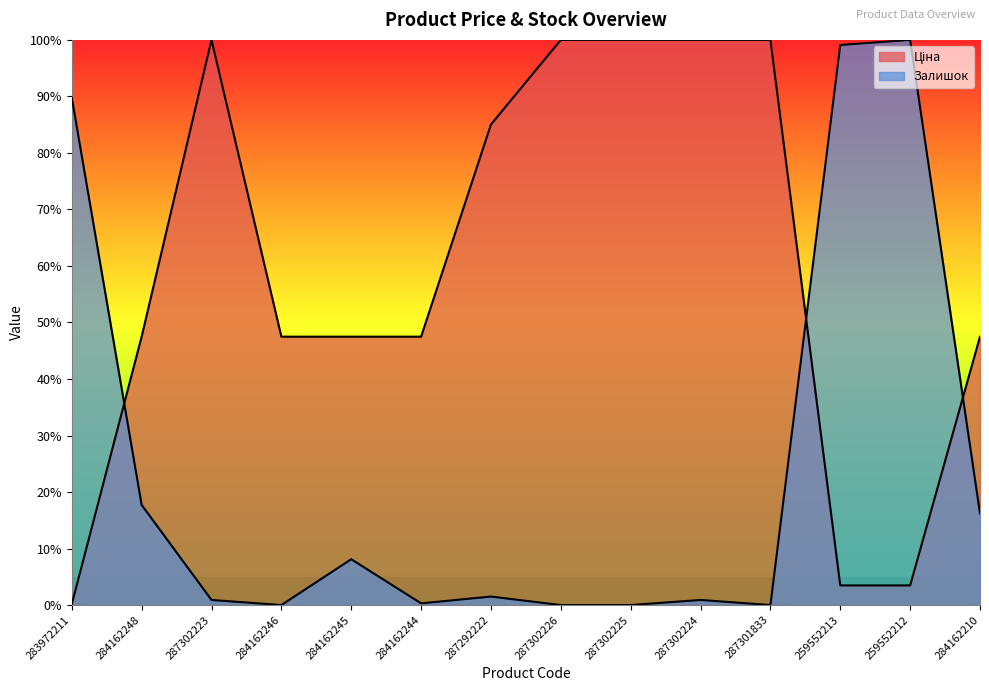

Where is the first local maximum for Ціна?

287302223